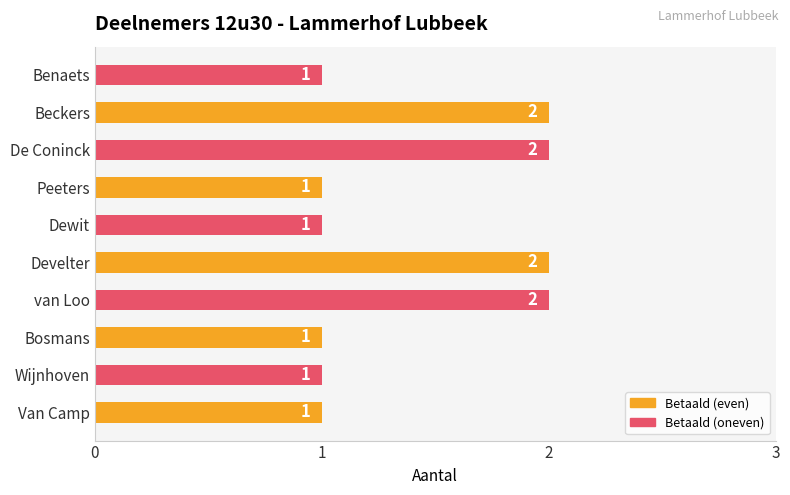

Reading bottom to top, what are all the values shown in this chart?

Van Camp=1	Wijnhoven=1	Bosmans=1	van Loo=2	Develter=2	Dewit=1	Peeters=1	De Coninck=2	Beckers=2	Benaets=1